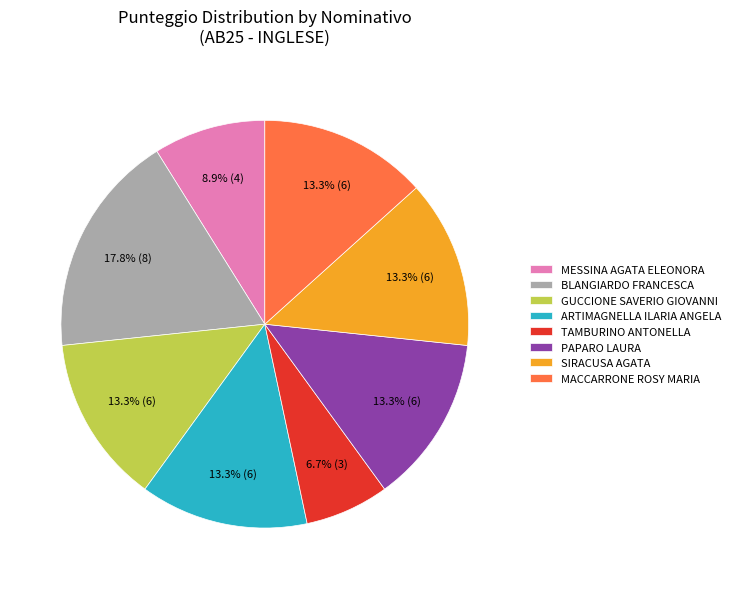

What is the total percentage of GUCCIONE SAVERIO GIOVANNI and TAMBURINO ANTONELLA?

20.0%